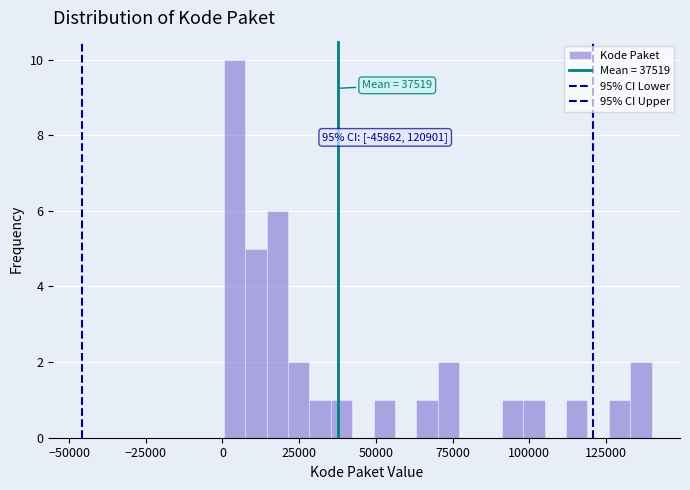

Read against the x-axis, roughly where is the centre of the tallest bar?

5000